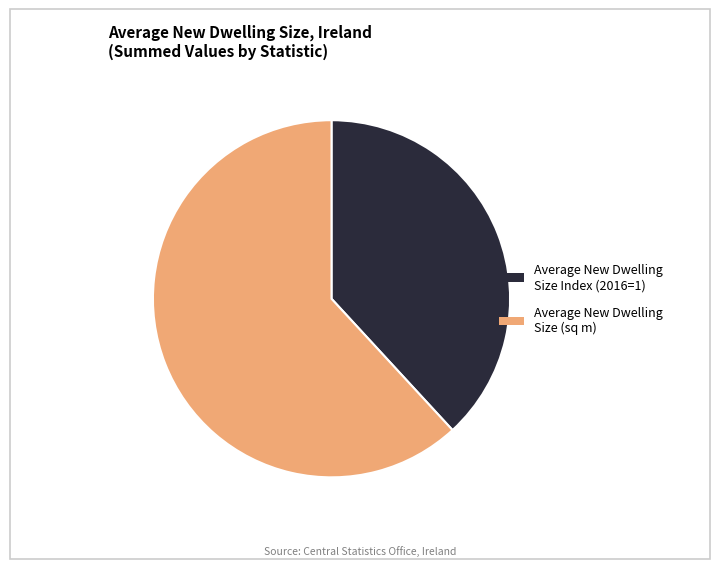

Is there a majority slice in this chart?

Yes